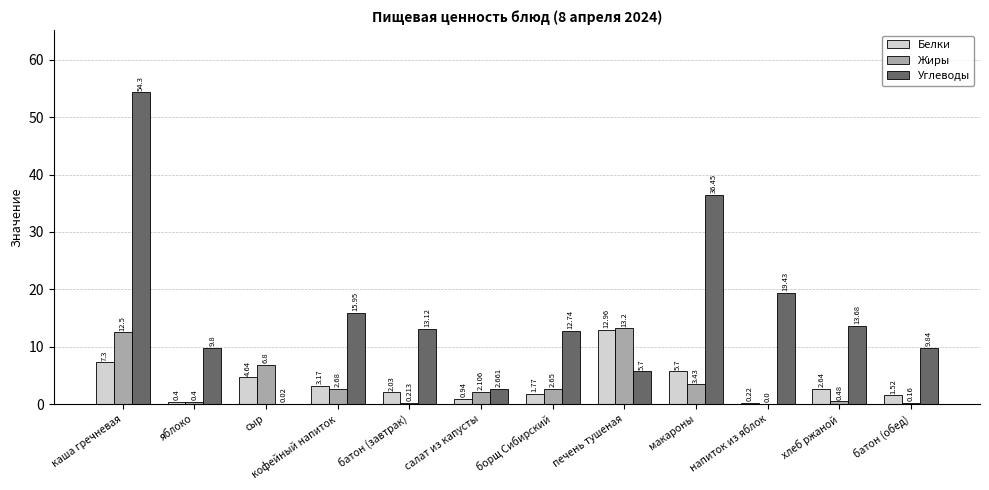

How many series are shown in this chart?

3